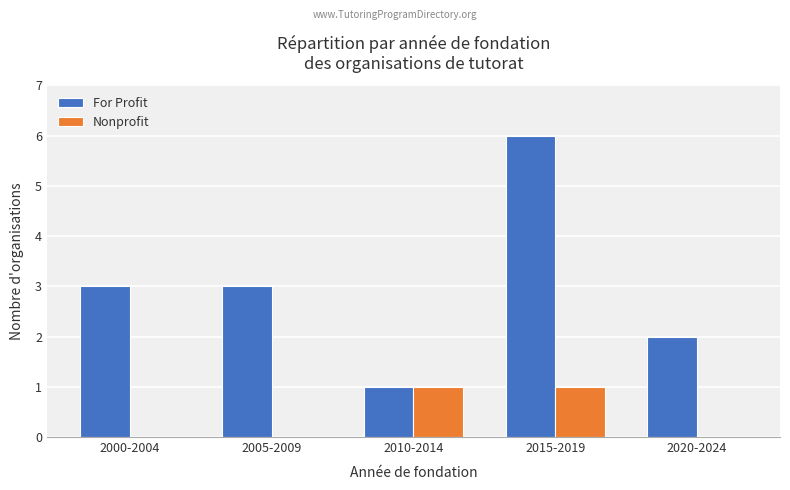

What is the maximum value shown in the chart?

6